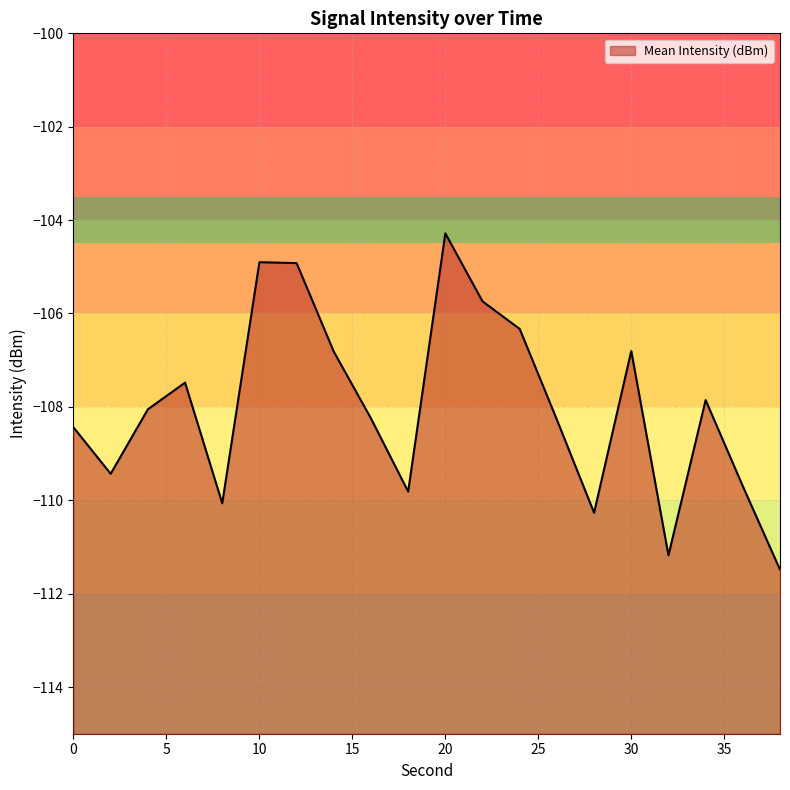

How many lines are shown in the chart?

1